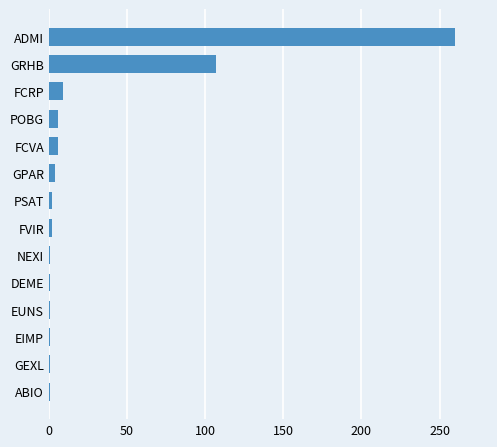

What is the sum of all values?

402